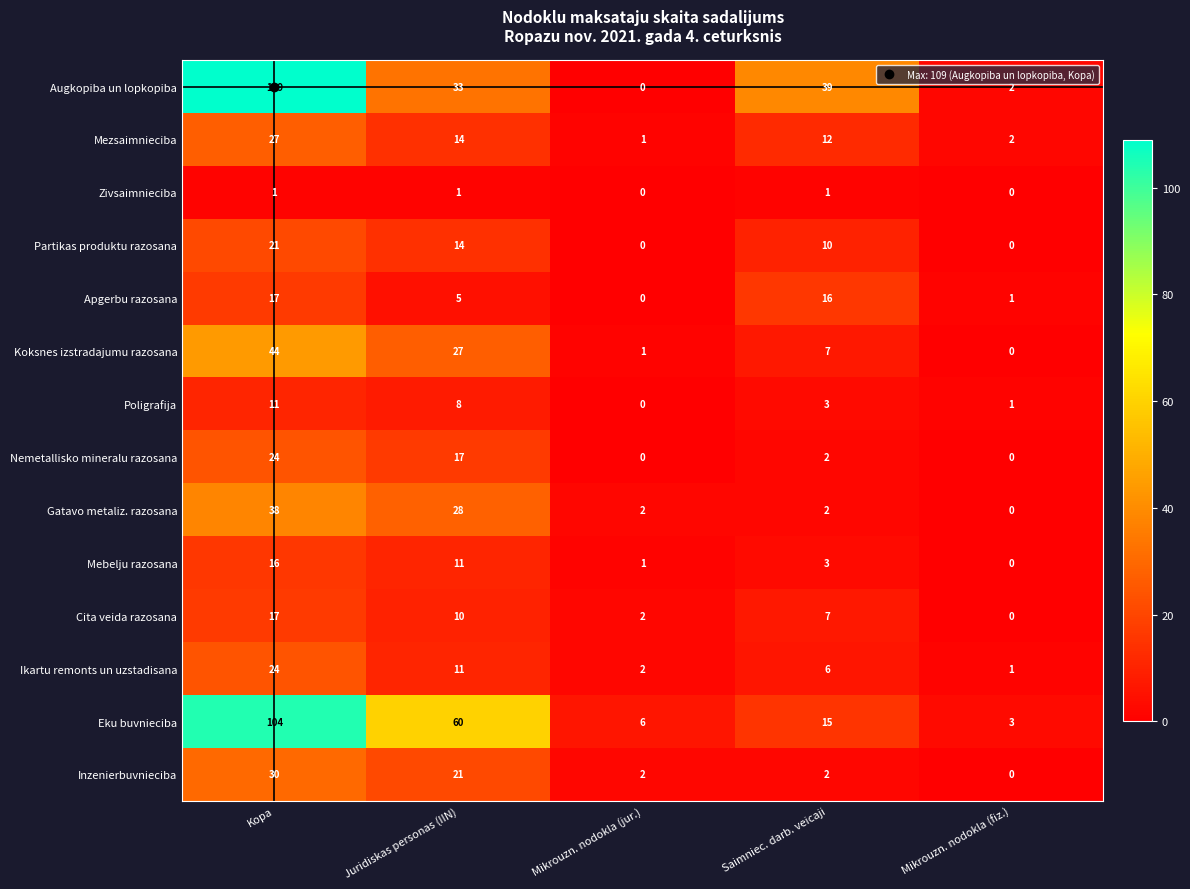

The Nemetallisko mineralu razosana series shows 36 at Kopa. True or false?

False